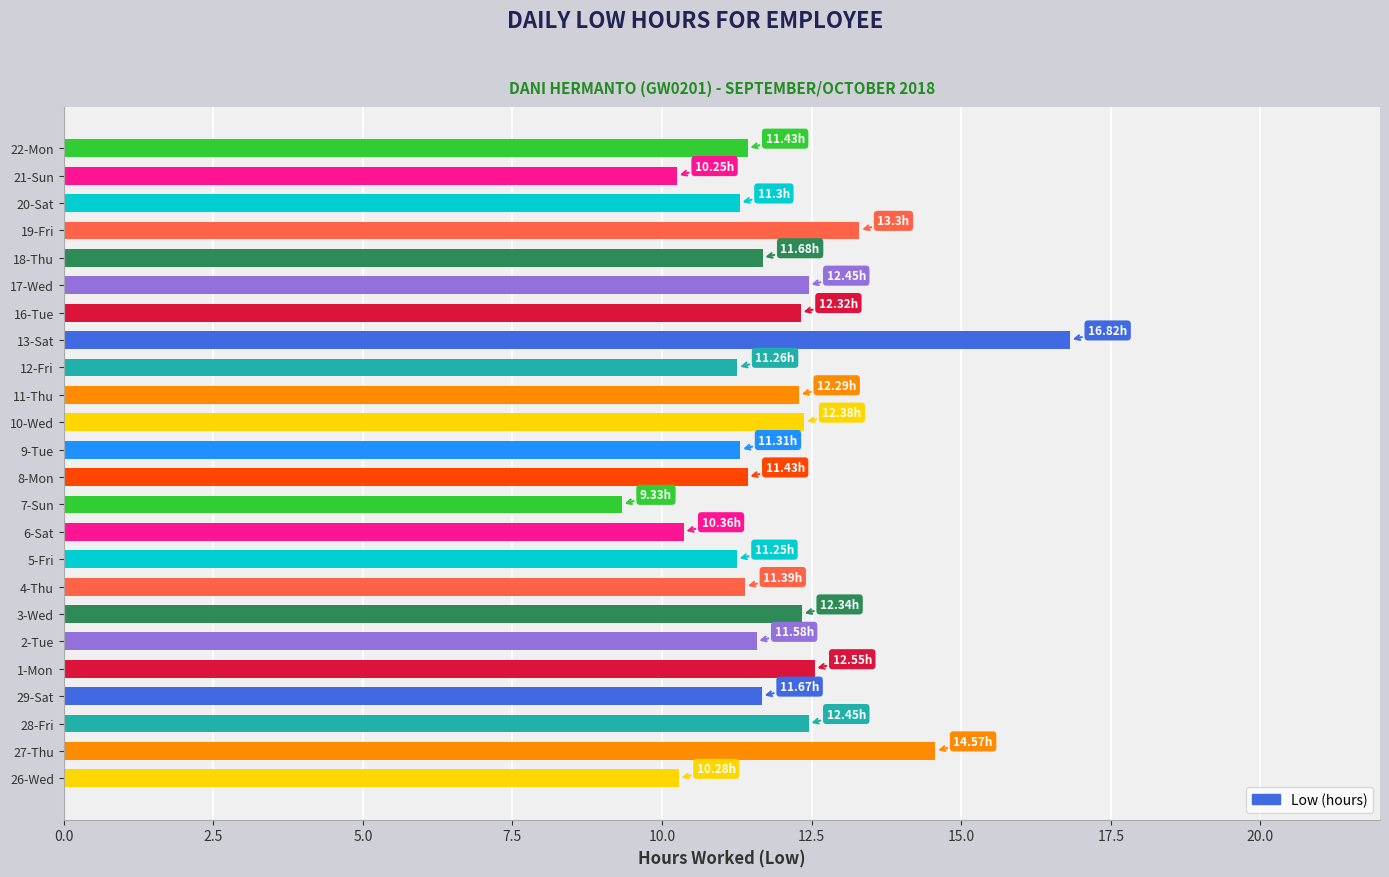

How many data points are above 11?

20